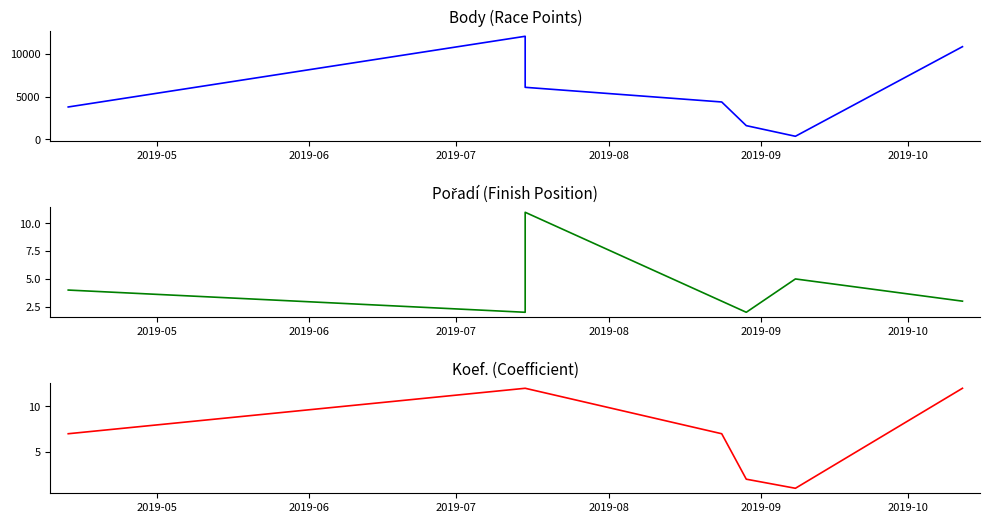

What is the average value of the Pořadí series?

4